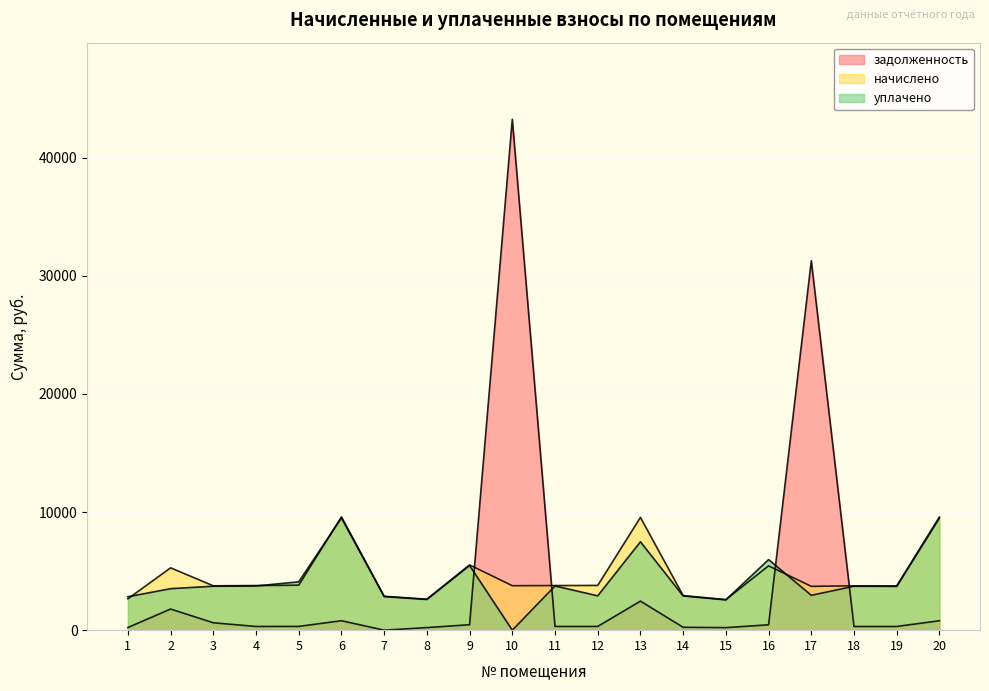

How many lines are shown in the chart?

3